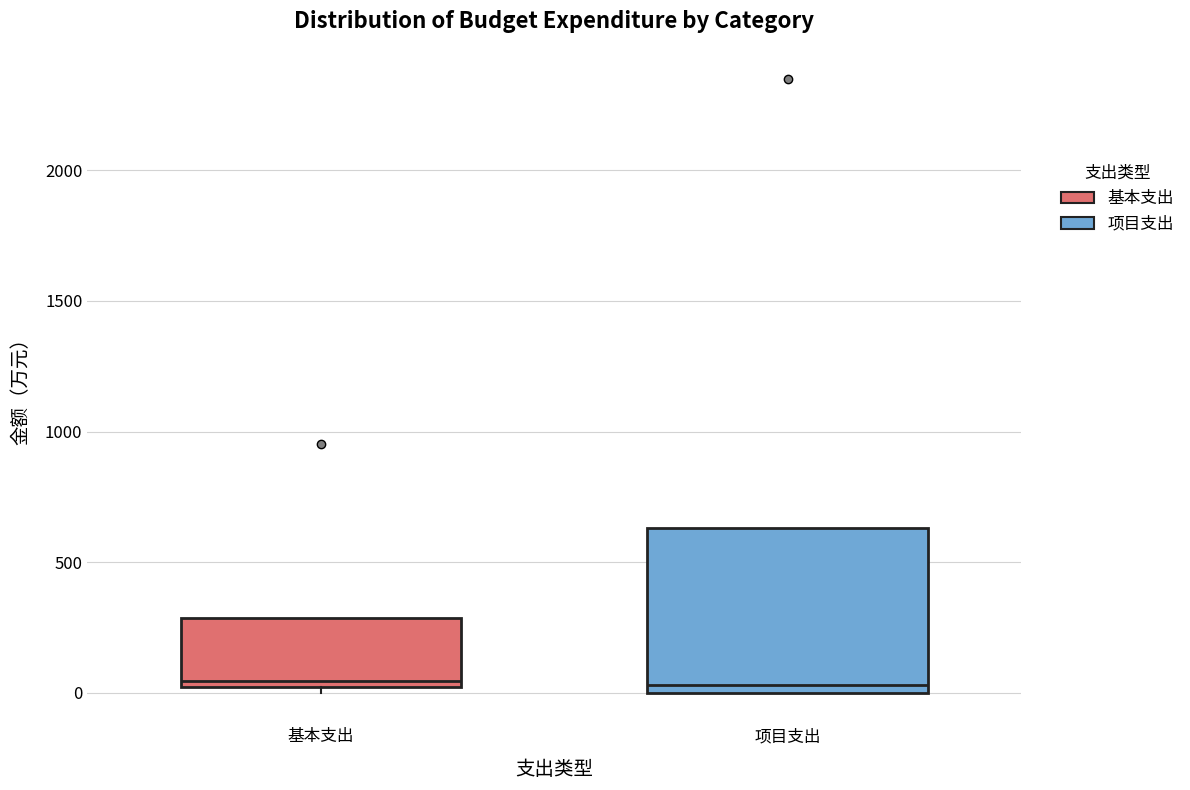

Where does the median line of the box for 基本支出 sit on the y-axis? The values are not printed on the chart, so give them approximately, as read against the axis.

50